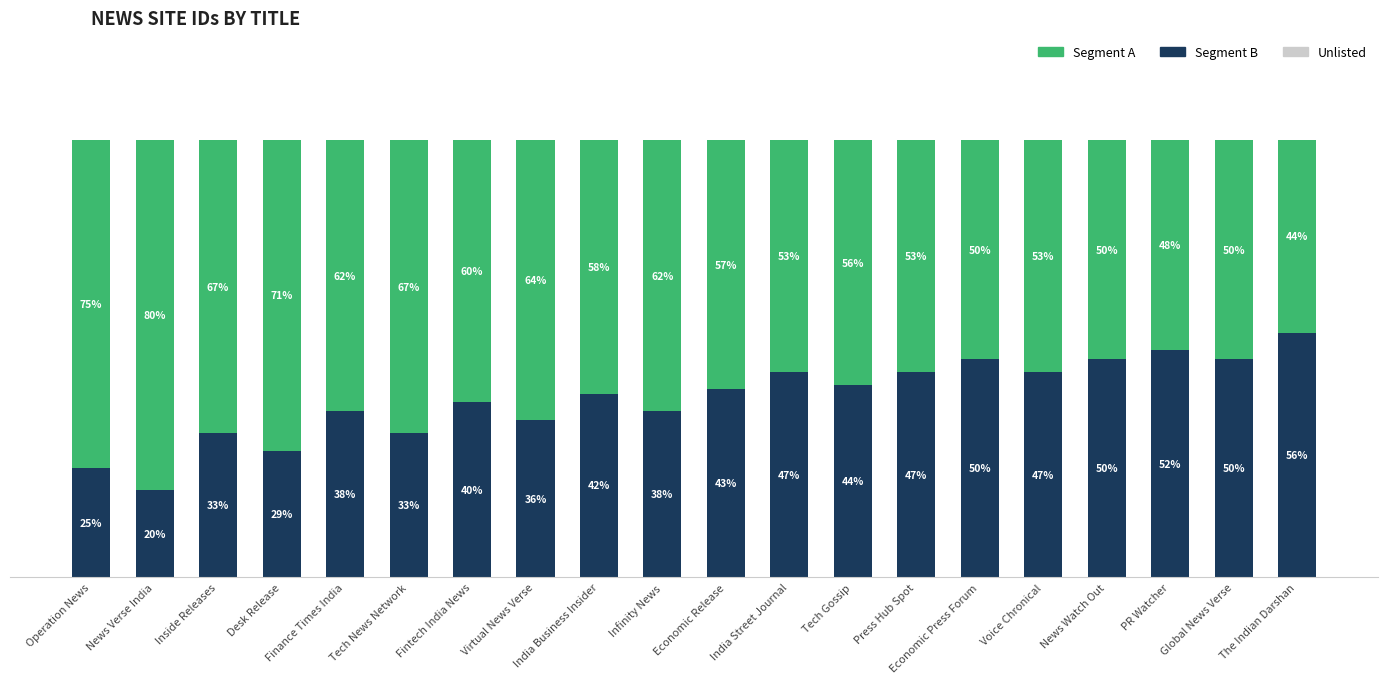

Does the chart contain any negative values?

No